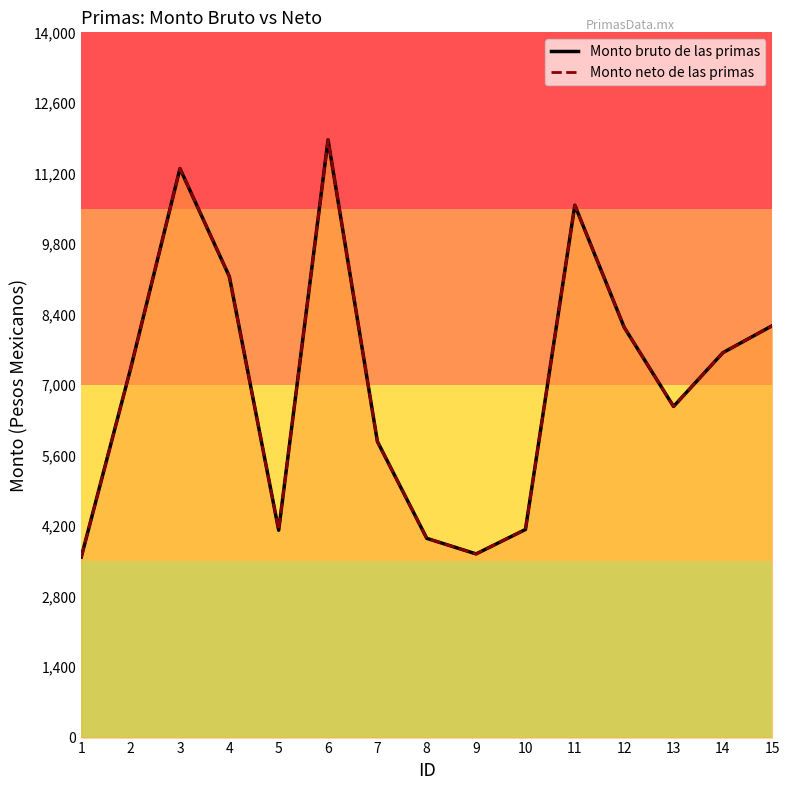

What is the sum of the Monto bruto de las primas values at 7 and 14?

13518.4